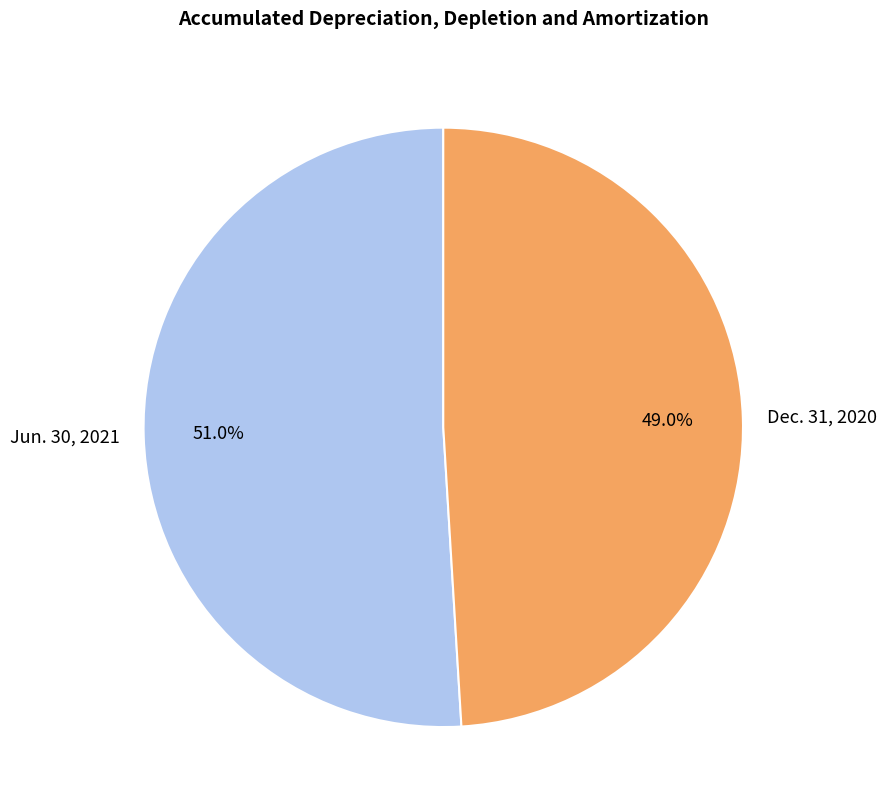

Approximately how many times larger is the value at Jun. 30, 2021 compared to Dec. 31, 2020?

1.0